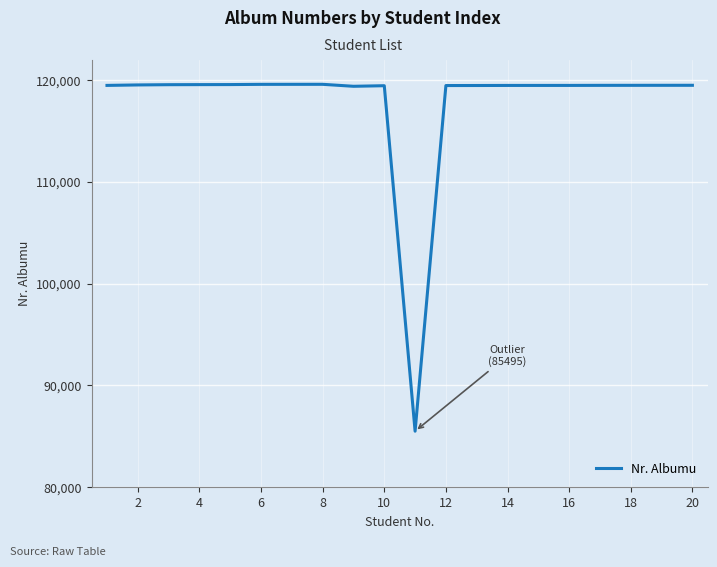

What is the minimum value shown in the chart?

85495